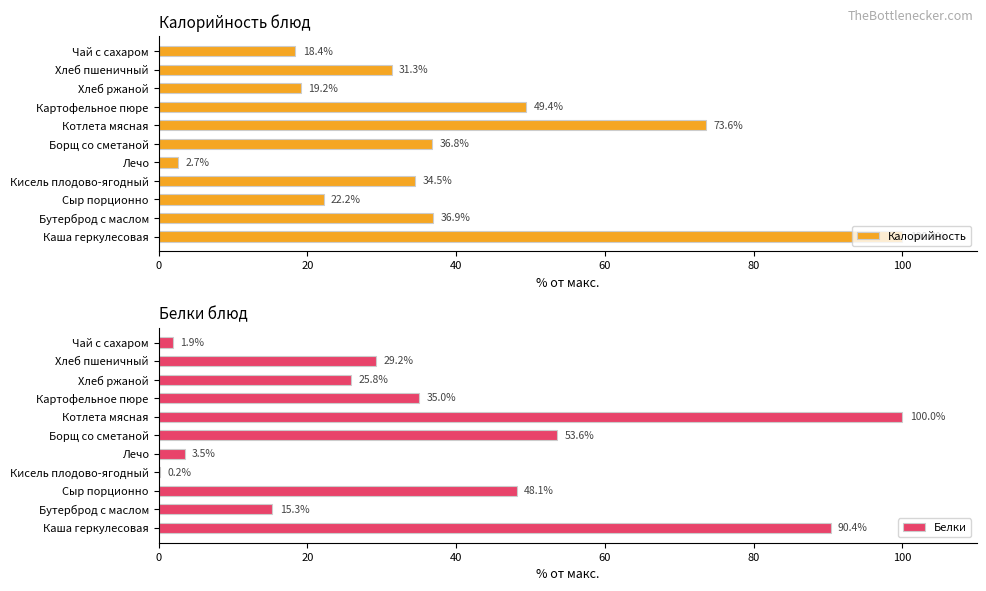

List the labels in order of Калорийность value, smallest first.

Лечо, Чай с сахаром, Хлеб ржаной, Сыр порционно, Хлеб пшеничный, Кисель плодово-ягодный, Борщ со сметаной, Бутерброд с маслом, Картофельное пюре, Котлета мясная, Каша геркулесовая